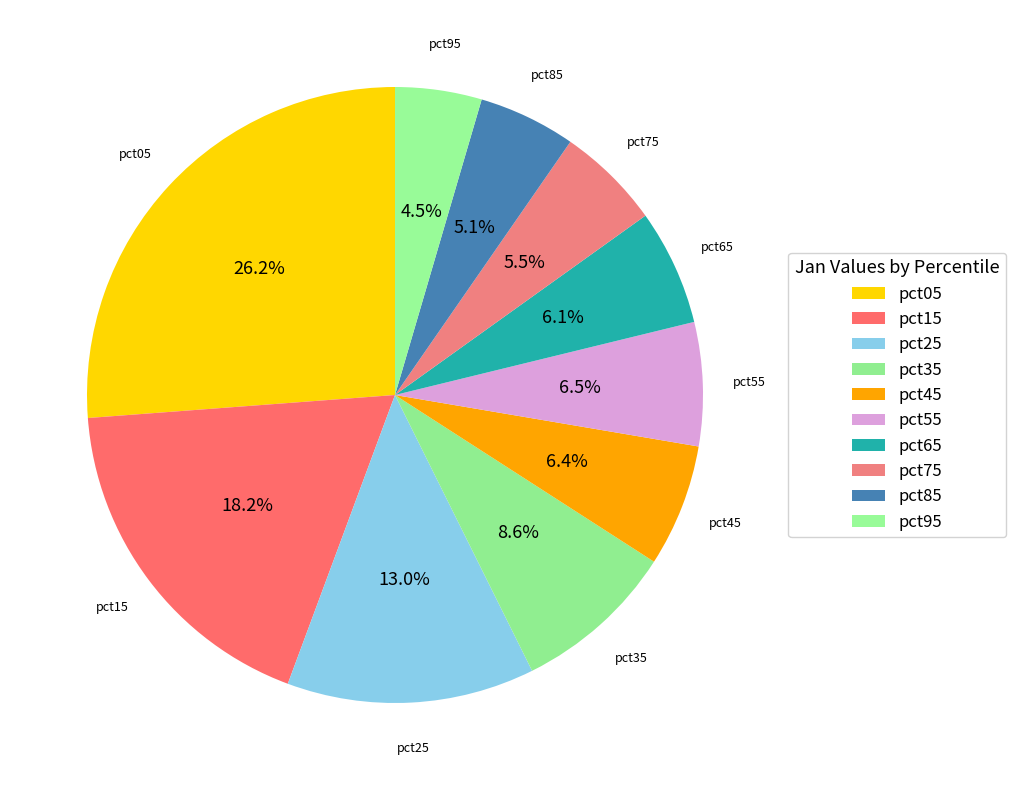

What percentage is the pct05 slice, to the nearest percent?

26%